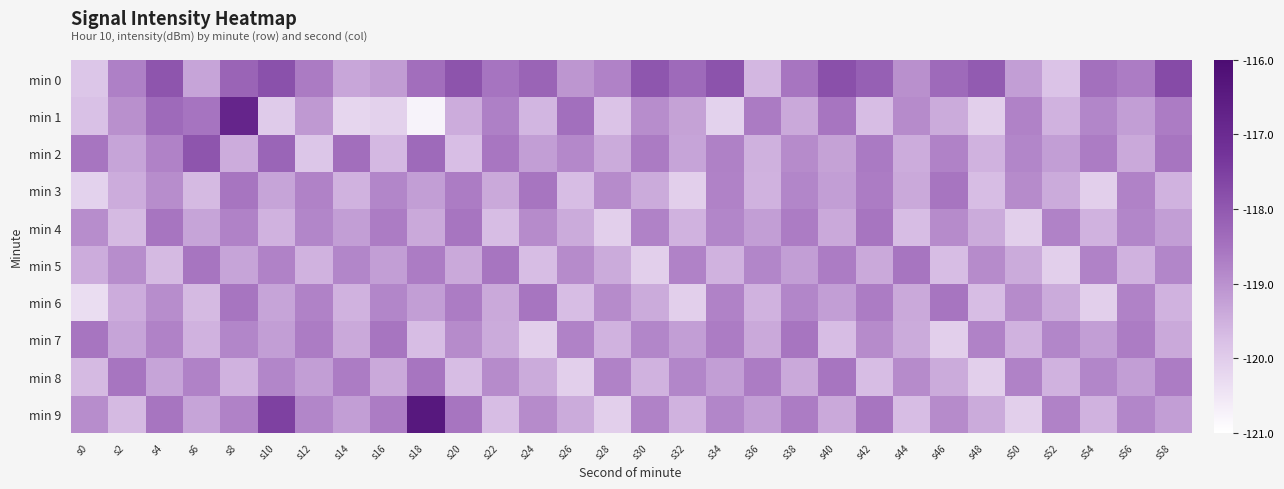

Which series has the largest range (max minus min)?

min 1